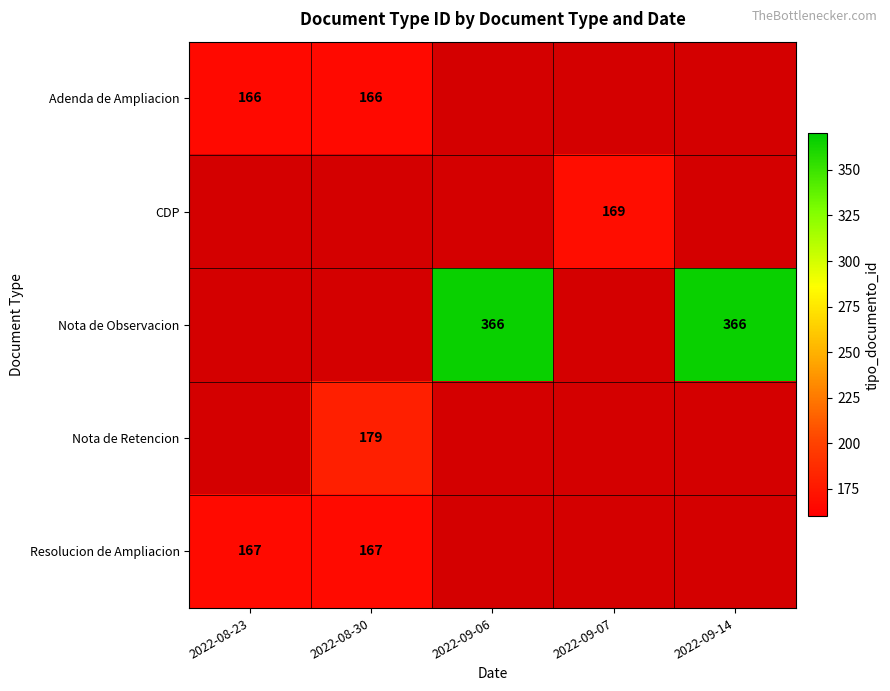

What is the sum of the Adenda de Ampliacion values at 2022-08-30 and 2022-08-23?

332